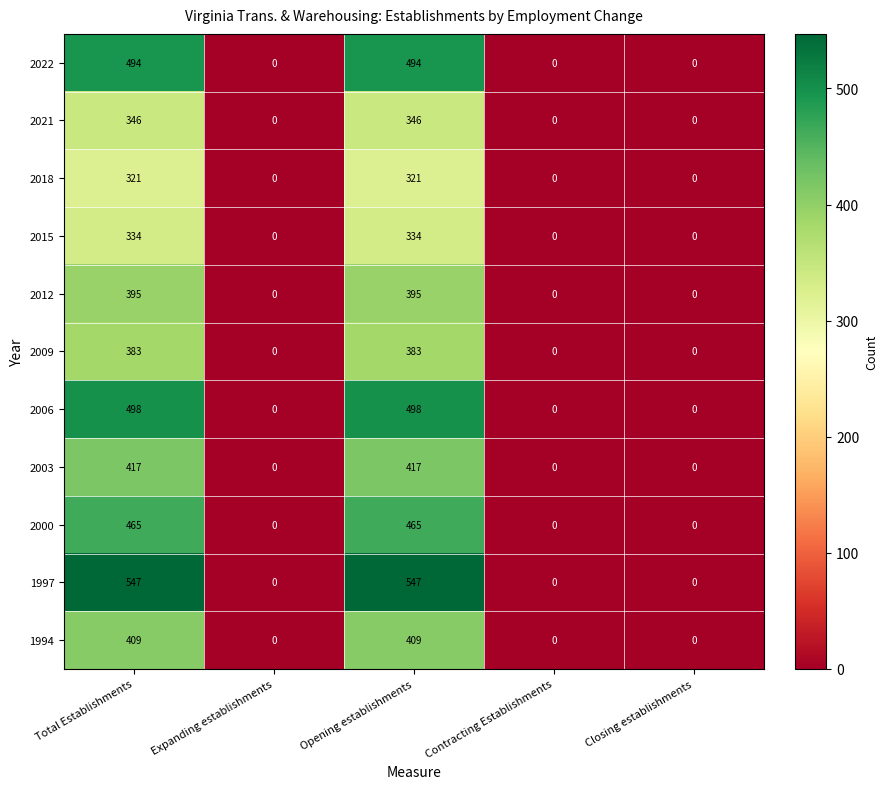

Rank the series at Opening establishments from highest to lowest value.

1997, 2006, 2022, 2000, 2003, 1994, 2012, 2009, 2021, 2015, 2018